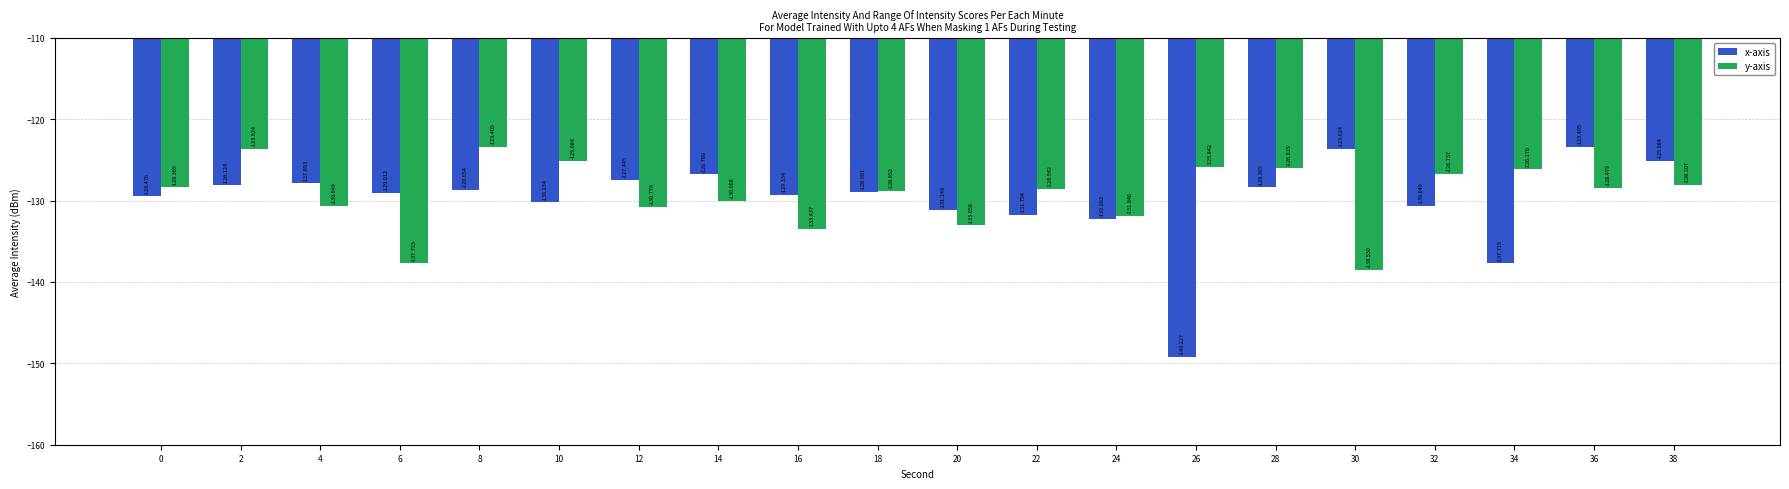

What is the difference between the x-axis values at 0 and 2?

1.4